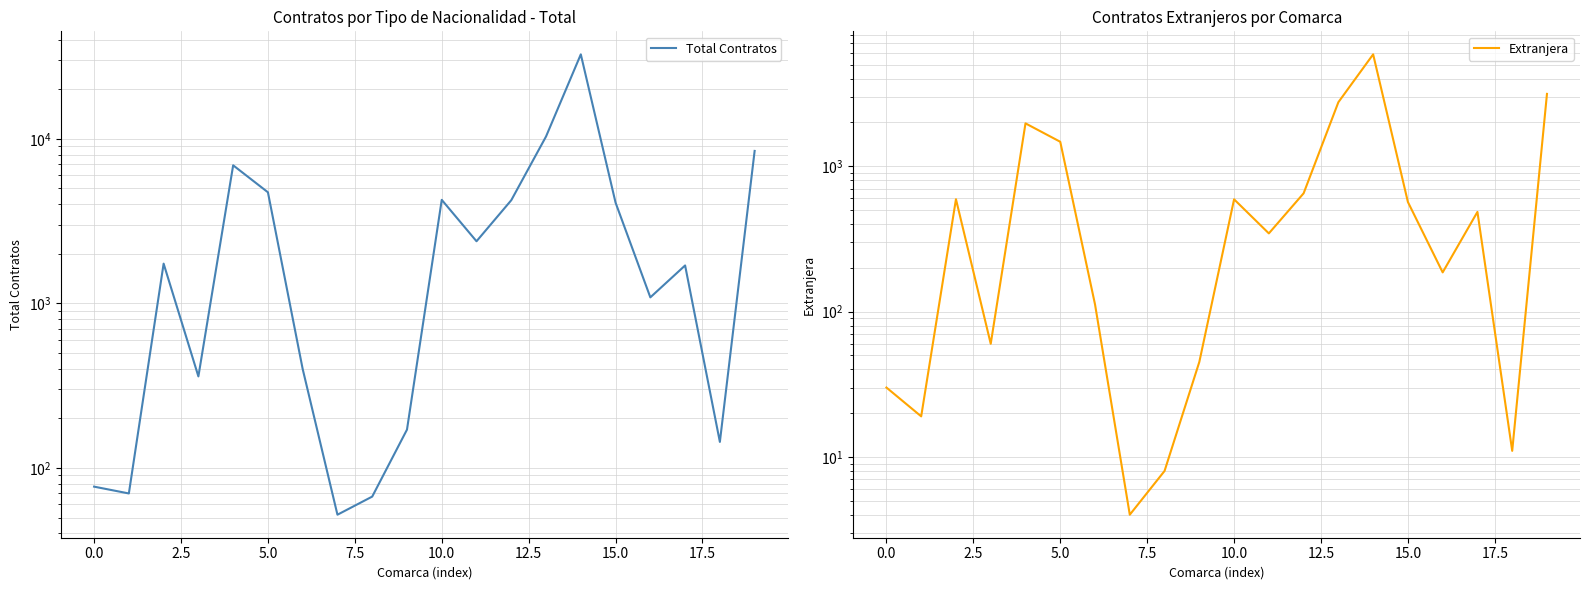

True or false: Total Contratos and Extranjera cross at least once.

False